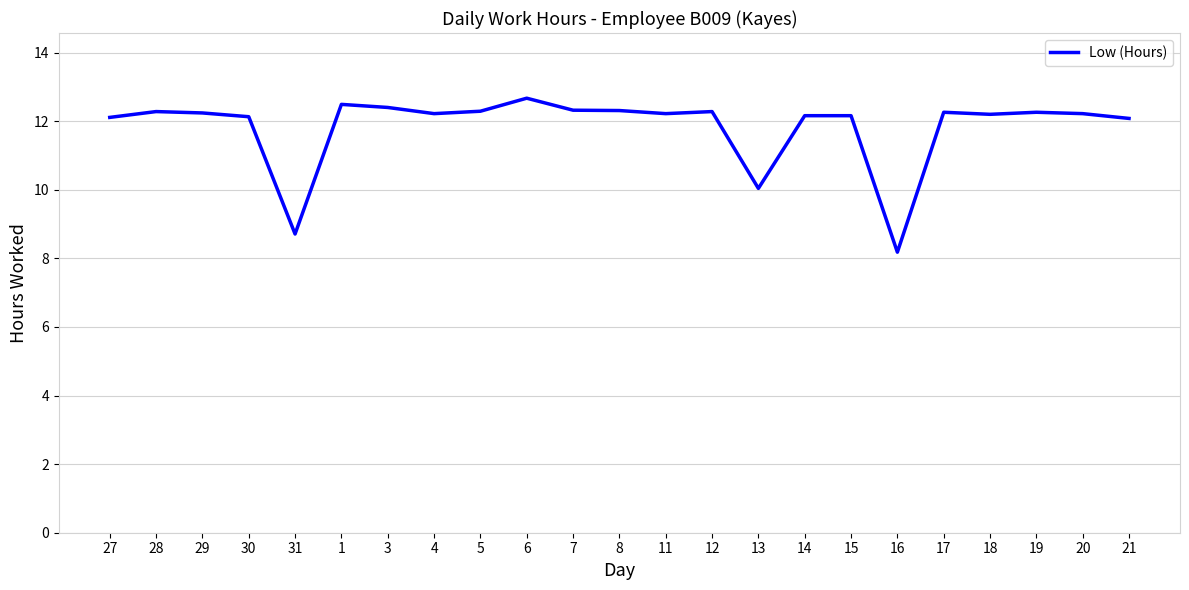

Is it true that the value at 21 is 12.1?

True